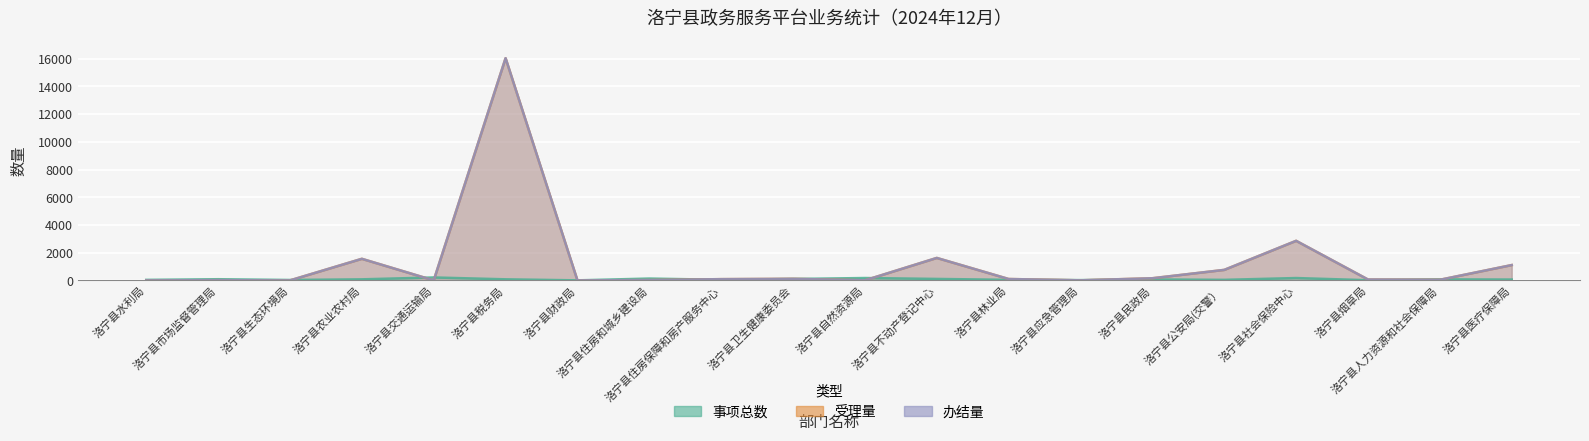

Which series has the largest range (max minus min)?

受理量